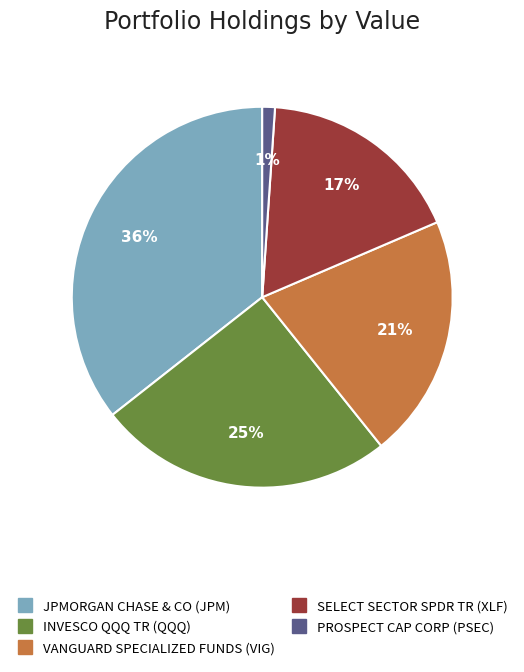

Between JPMORGAN CHASE & CO and VANGUARD SPECIALIZED FUNDS, which is larger?

JPMORGAN CHASE & CO